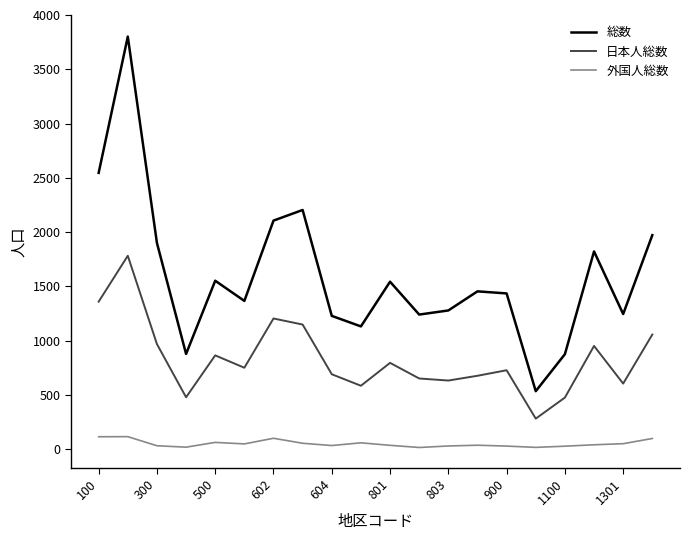

At how many categories does at least one series exceed 3690?

1